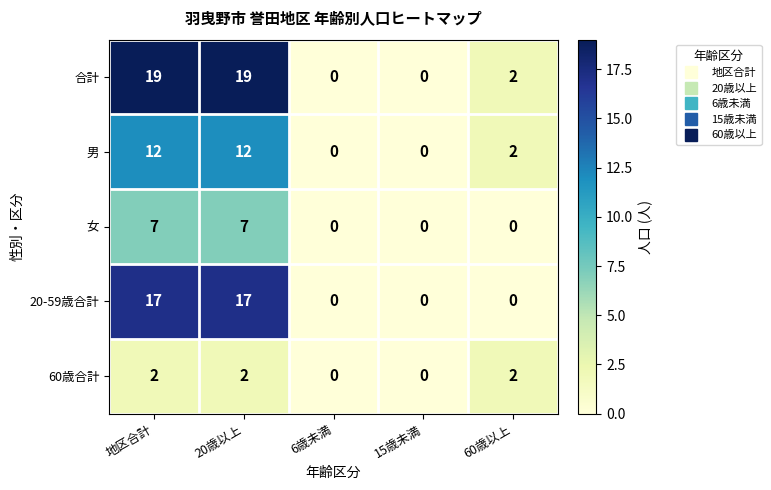

What is the greatest value displayed?

19